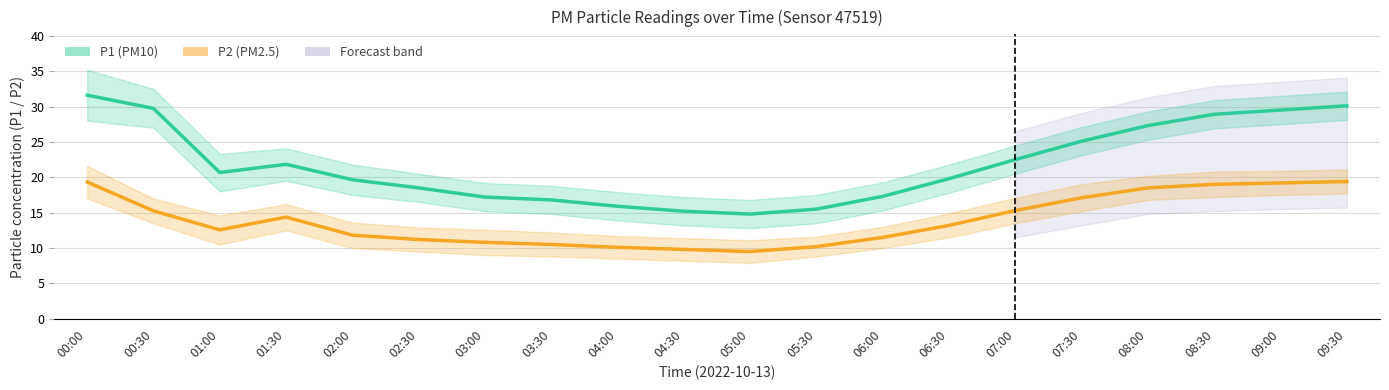

What is the sum of the P2 (PM2.5) values at 08:30 and 05:00?

28.5